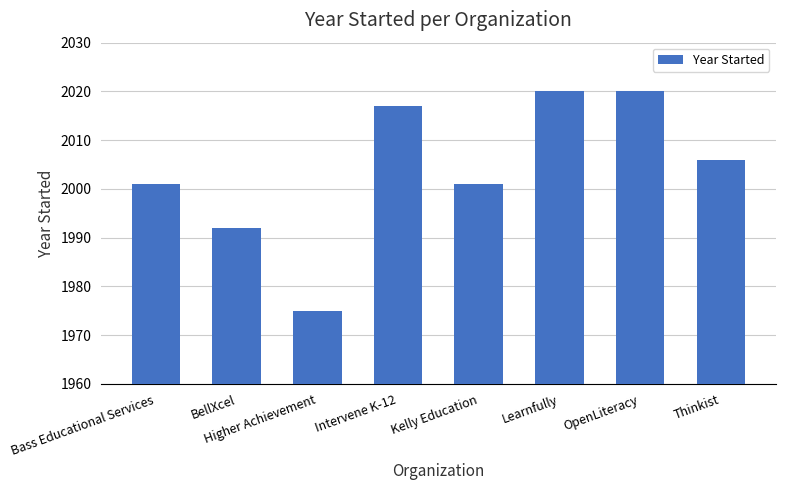

Which category has the lowest value across all series?

Higher Achievement